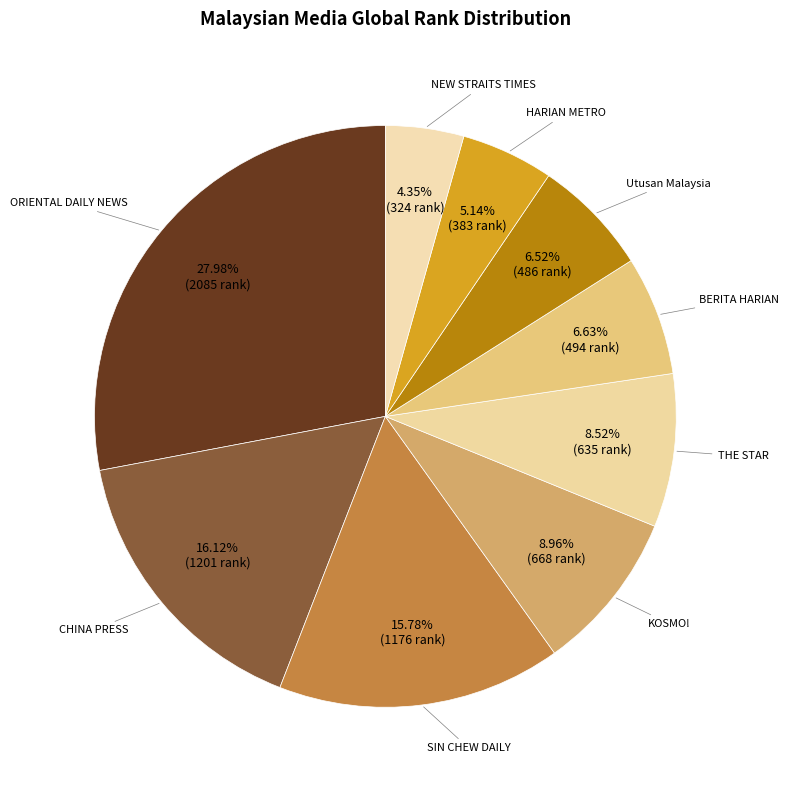

To the nearest percent, what is the average slice percentage?

11%